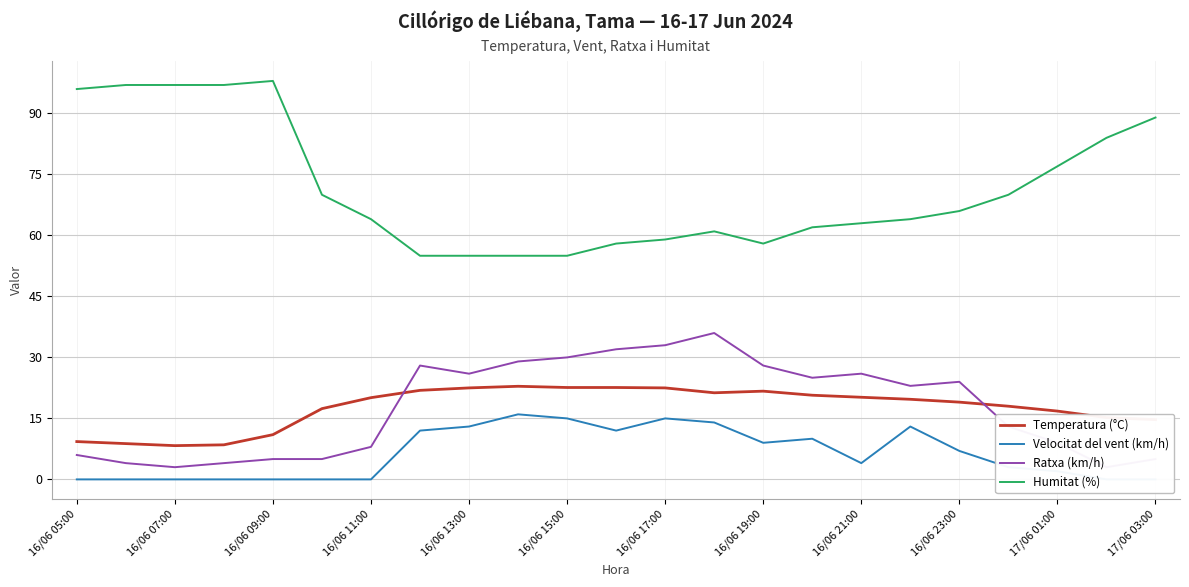

True or false: Humitat (%) has a value of 55.0 at 16/06 13:00.

True